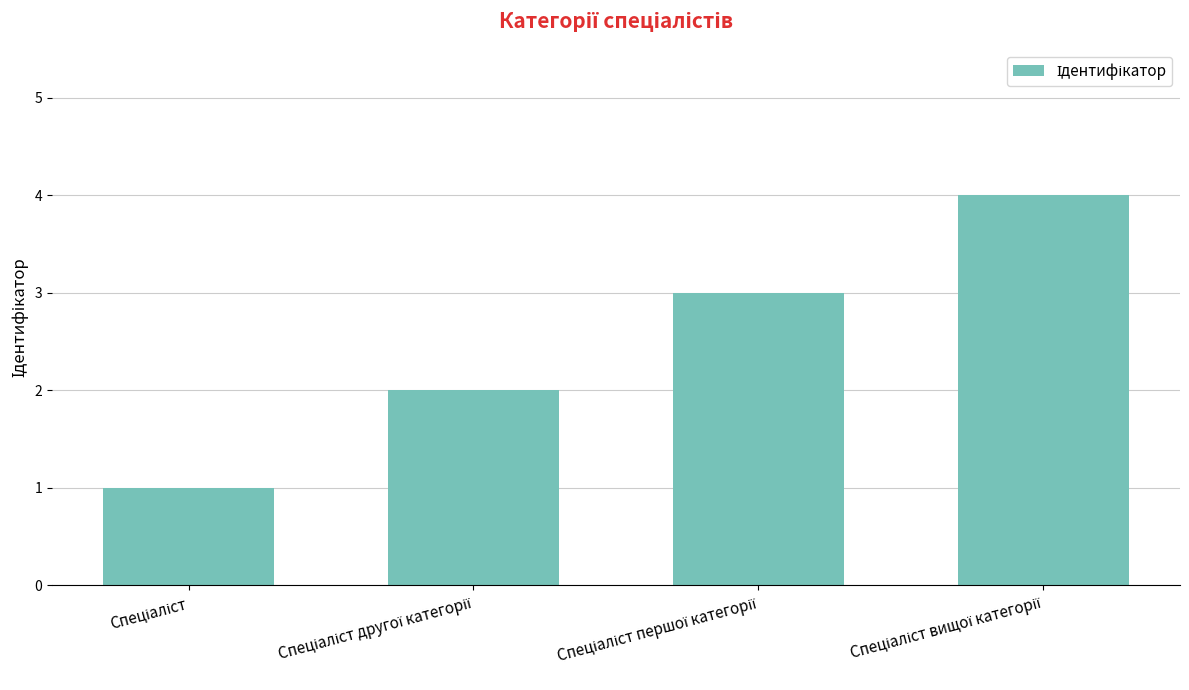

What is the greatest value displayed?

4